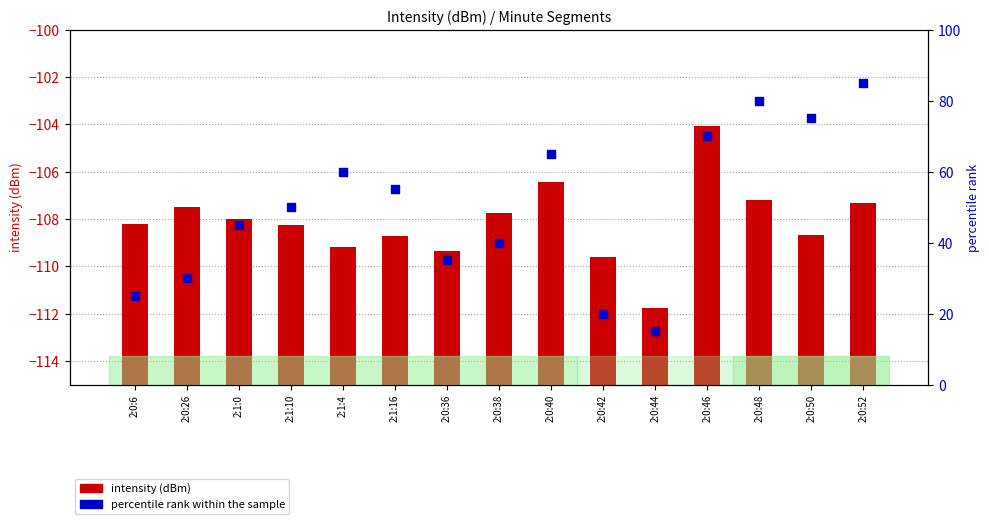

At which category is the sum across all series the highest?

2:0:52